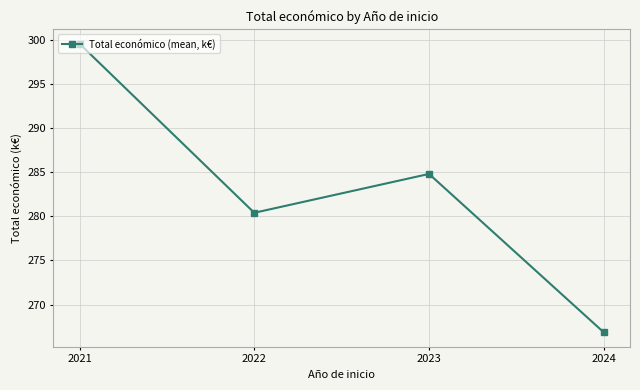

How many points are lower than both their immediate neighbors (excluding endpoints)?

1